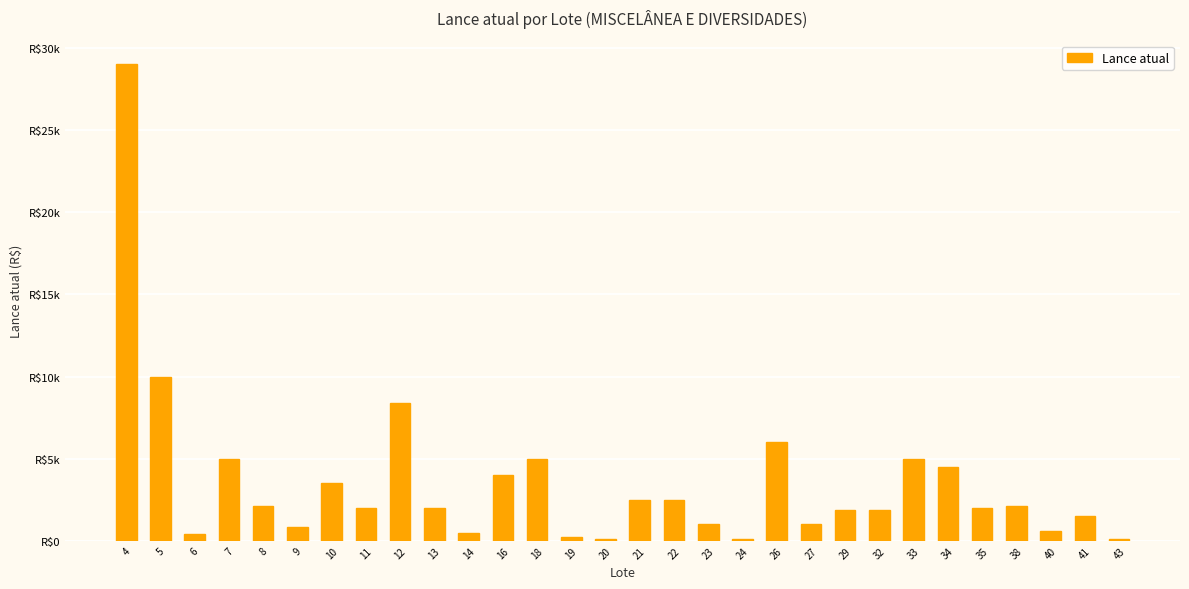

How many series are shown in this chart?

1